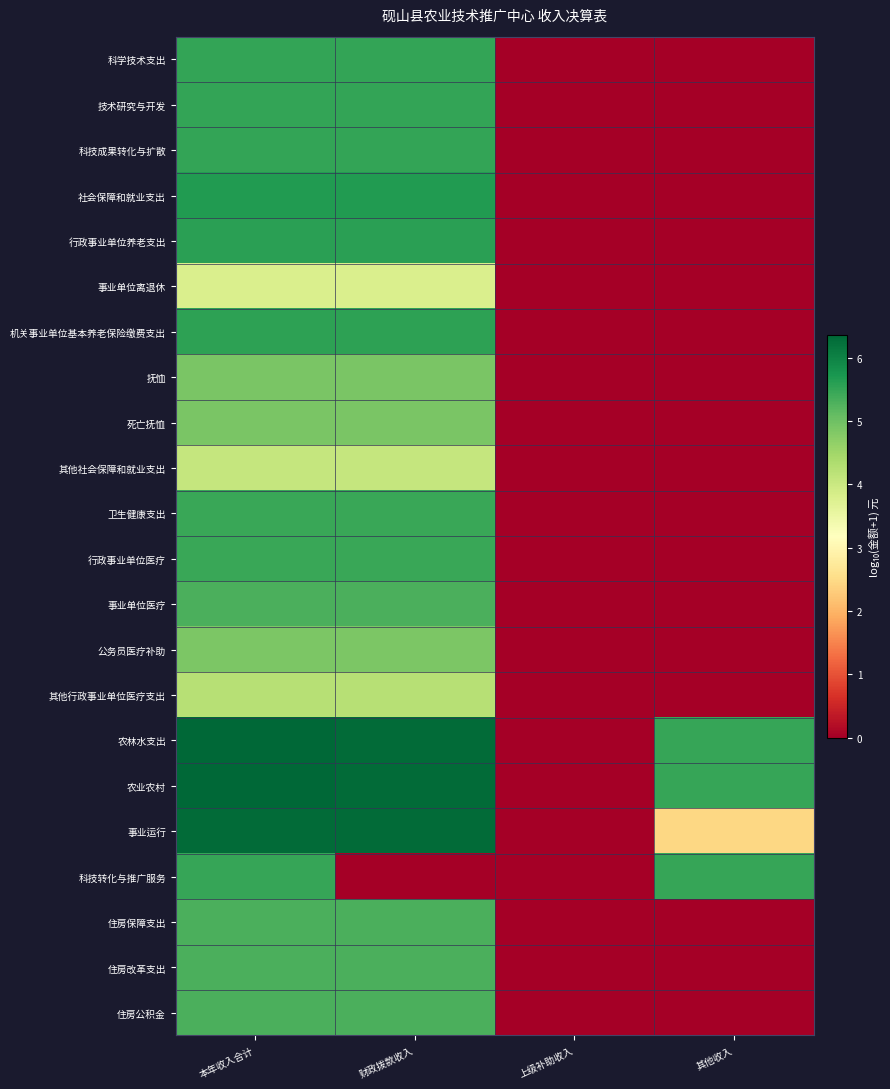

Which series has the largest range (max minus min)?

农林水支出